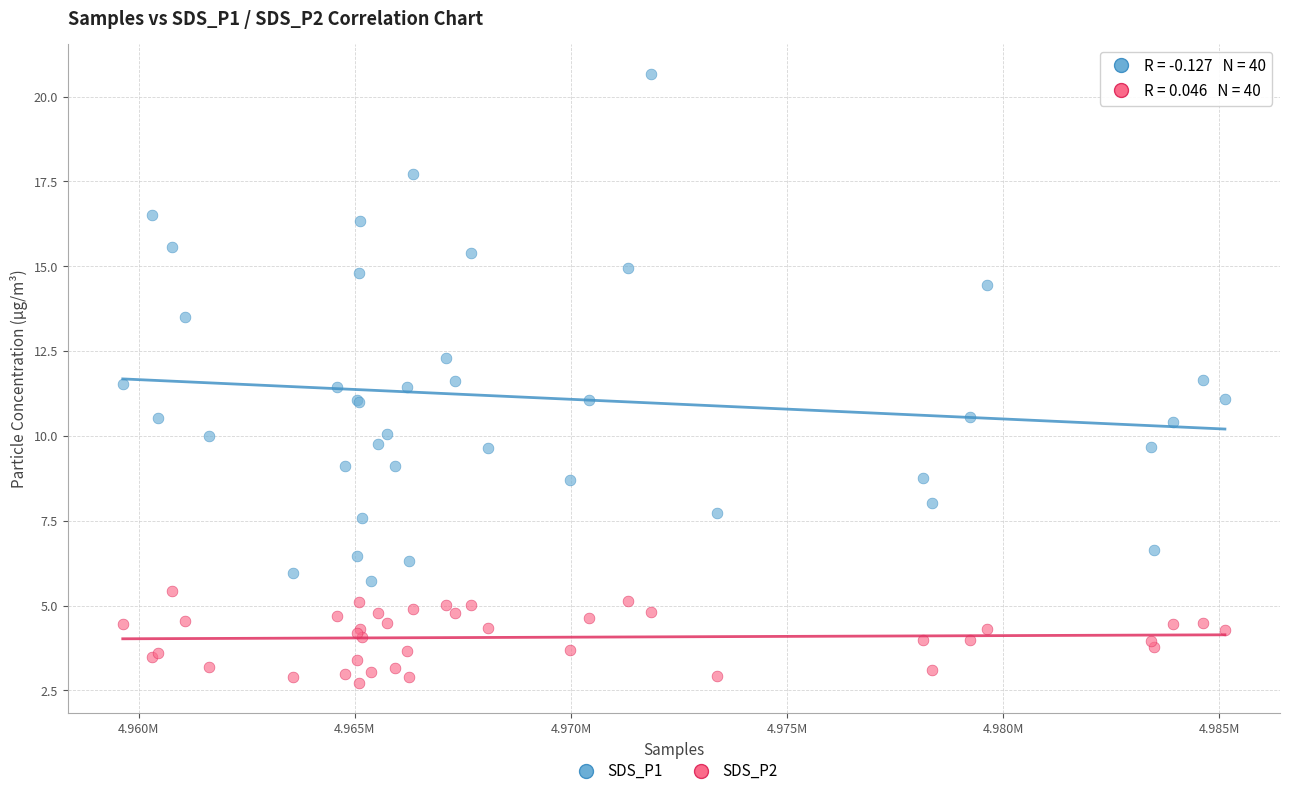

What are all the series names shown in the legend?

SDS_P1, SDS_P2